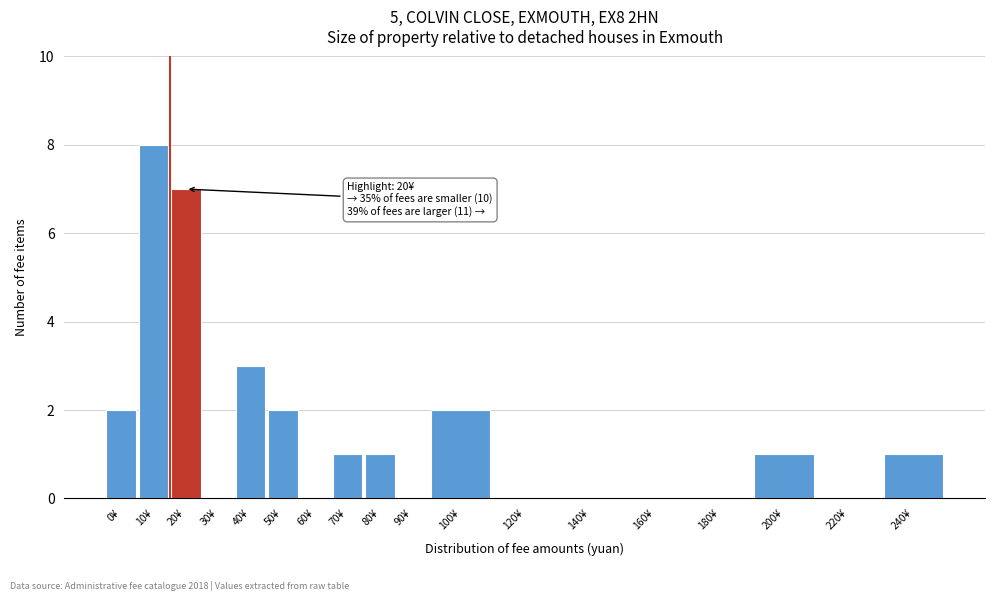

Reading right to left, transcribe all the data shown in this chart.

240¥=1	220¥=0	200¥=1	180¥=0	160¥=0	140¥=0	120¥=0	100¥=2	90¥=0	80¥=1	70¥=1	60¥=0	50¥=2	40¥=3	30¥=0	20¥=7	10¥=8	0¥=2